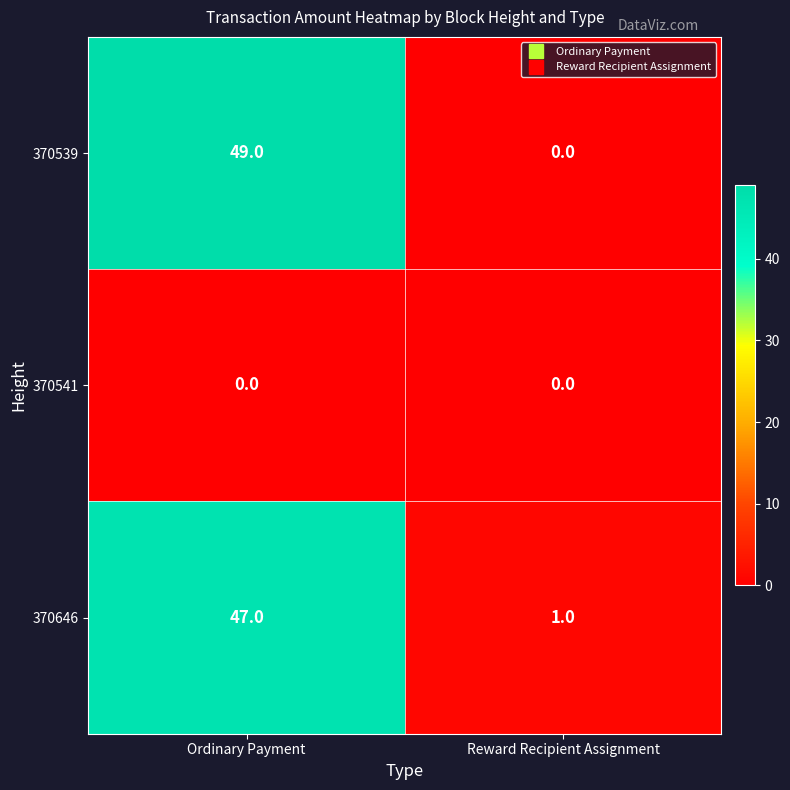

Rank the series by their maximum value, from lowest to highest.

370541, 370646, 370539